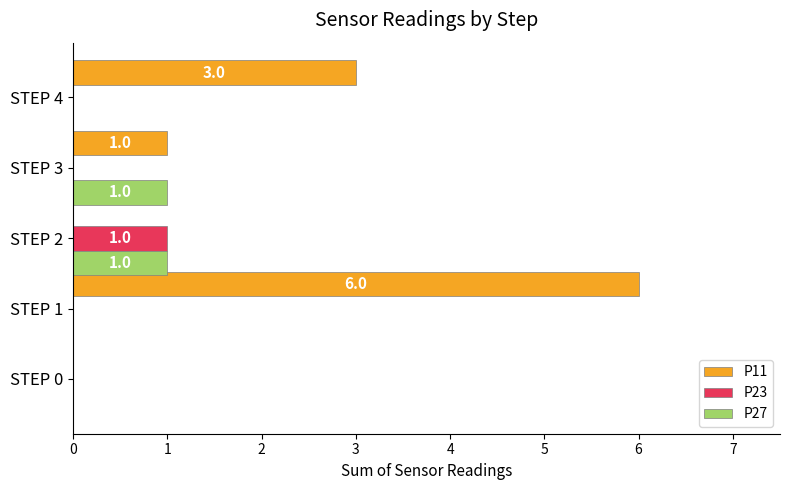

True or false: P27 has a value of -1 at STEP 0.

False